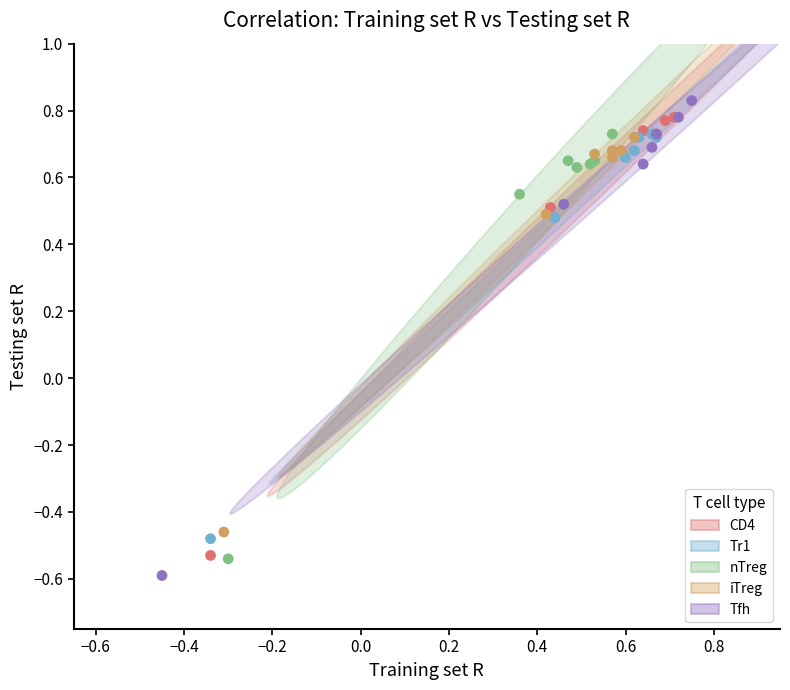

Which series has the largest Y range (max minus min)?

Tfh